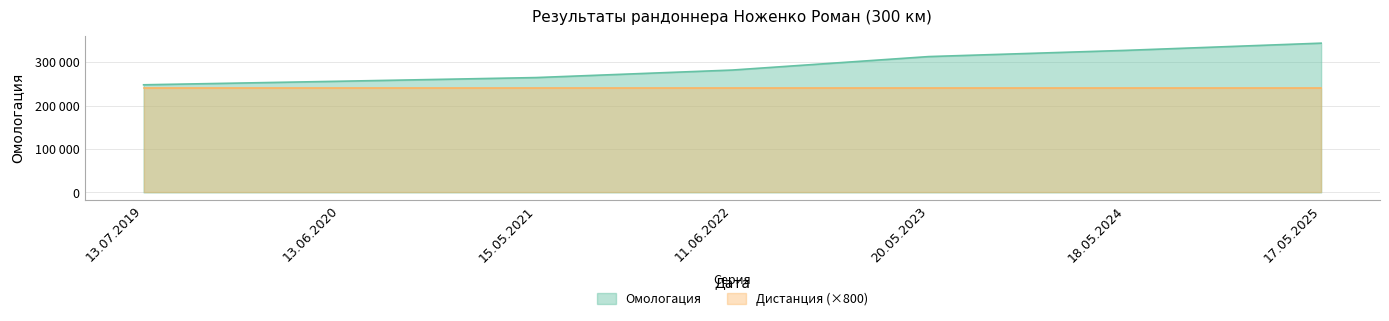

What are all the series names shown in the legend?

Омологация, Дистанция (×800)